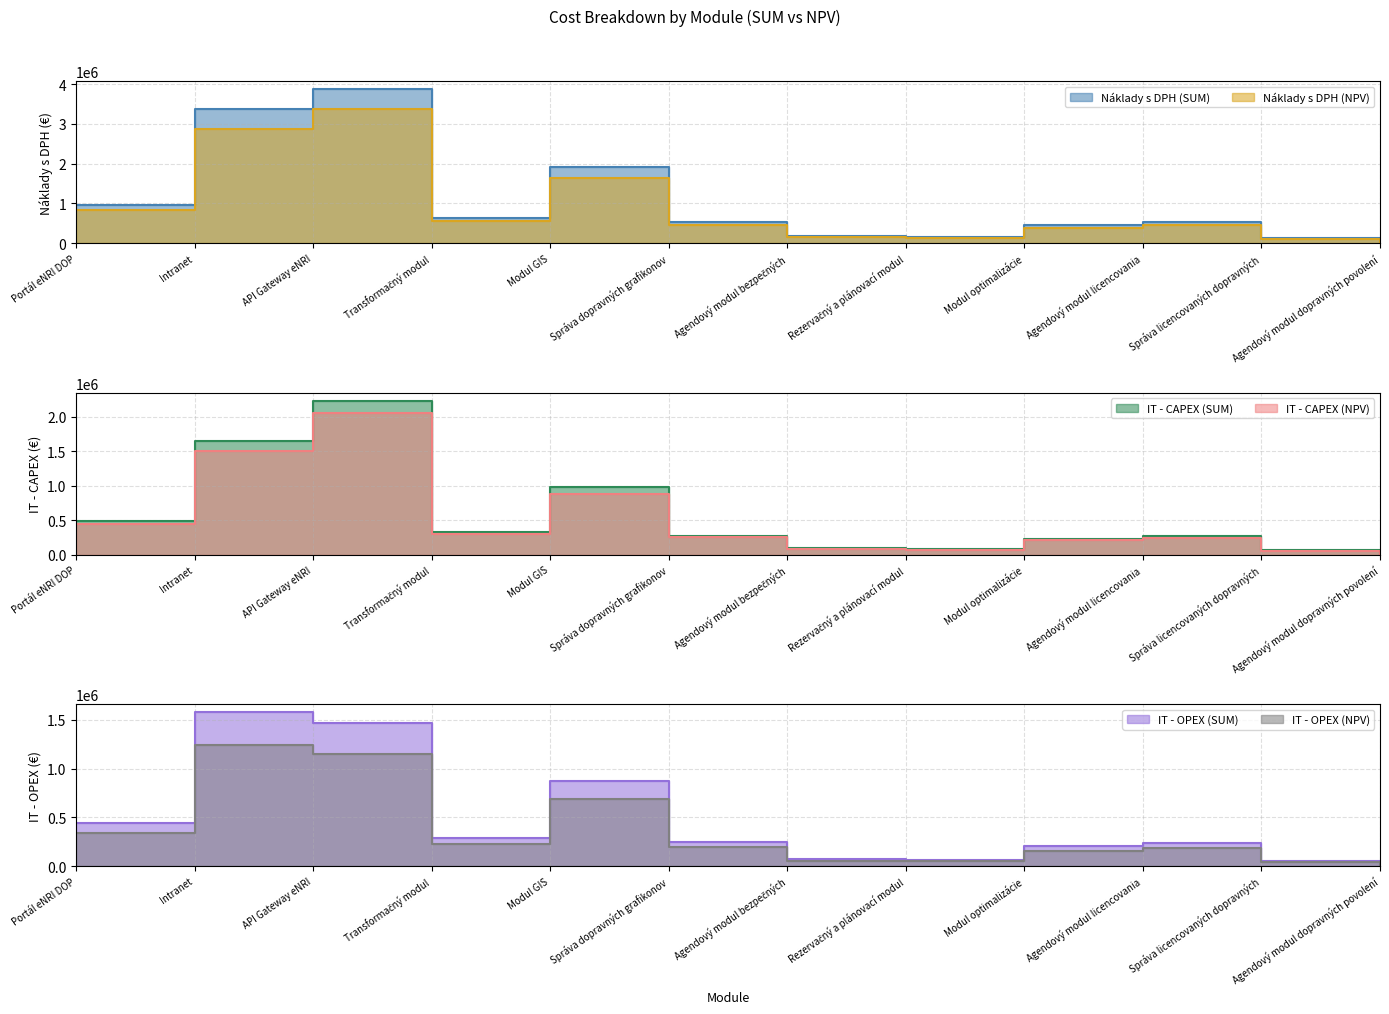

What is the difference between the IT - CAPEX (SUM) values at Rezervačný a plánovací modul and Intranet?

1579719.9